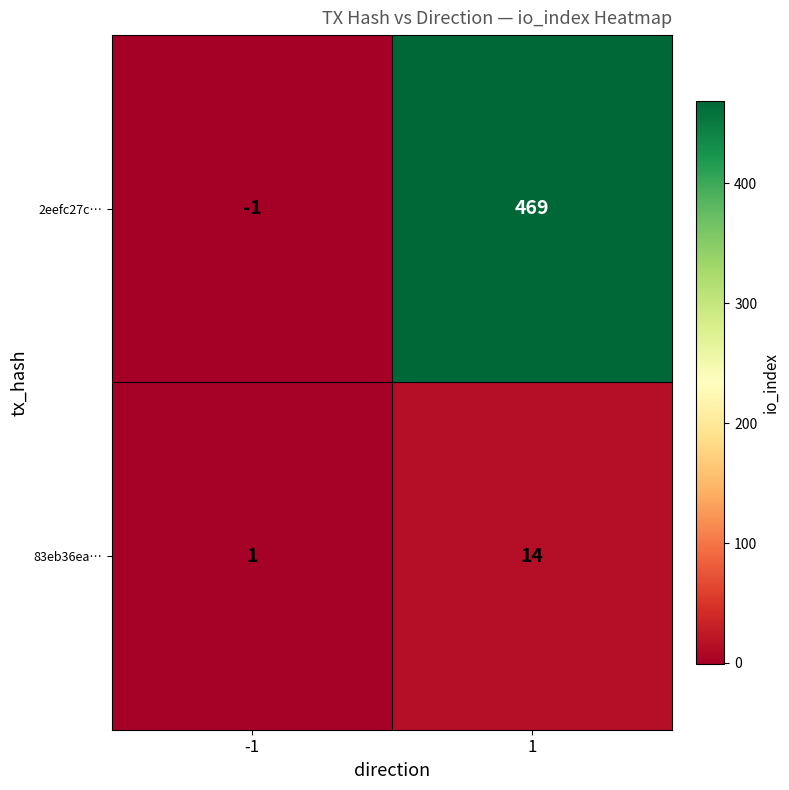

What is the total value across all series at 1?

483